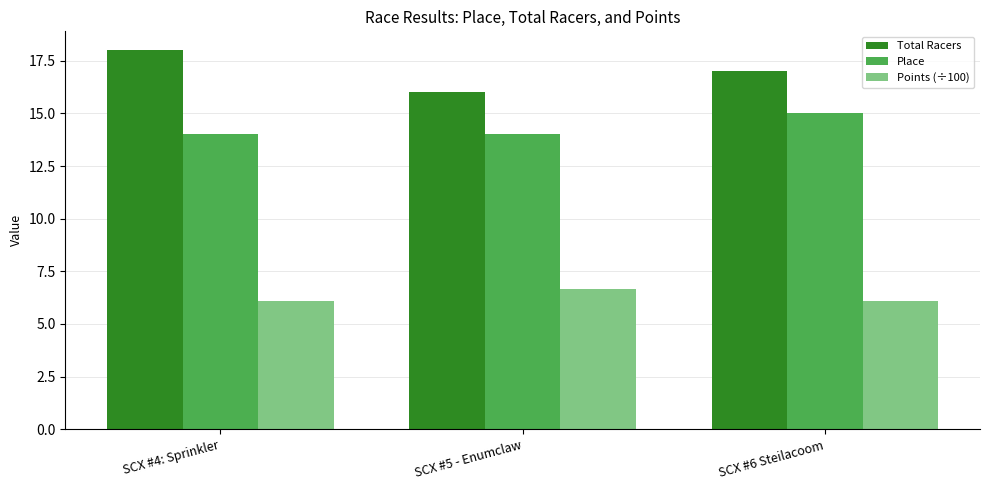

The Place series shows 9.4 at SCX #5 - Enumclaw. True or false?

False